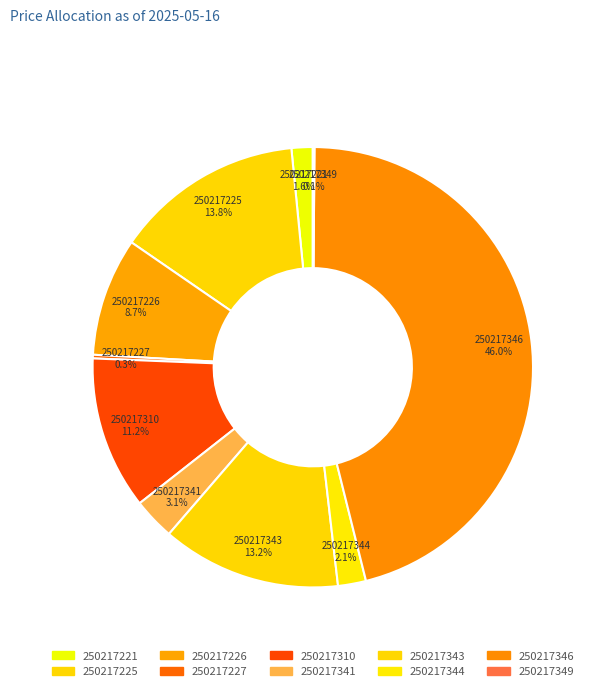

Which slice is the largest?

250217346